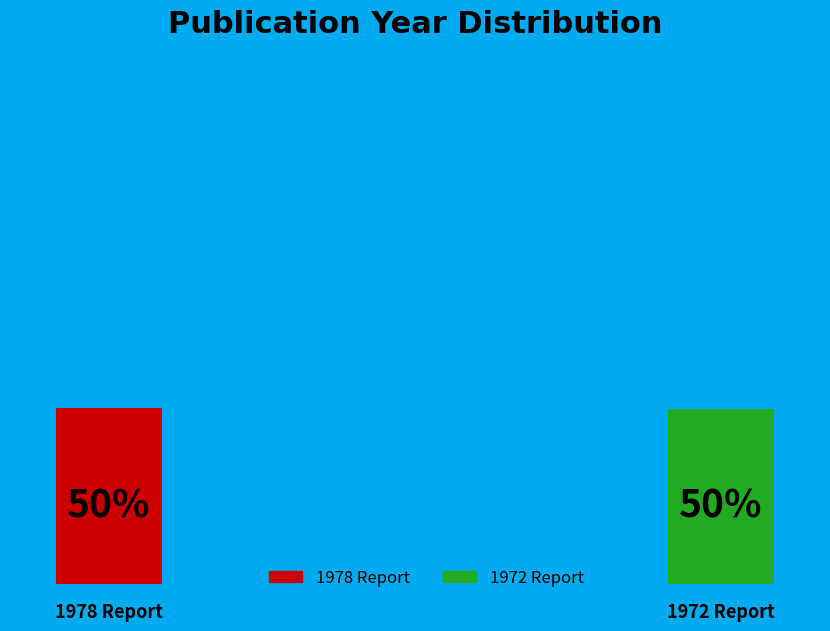

Count the number of slices in the pie.

2